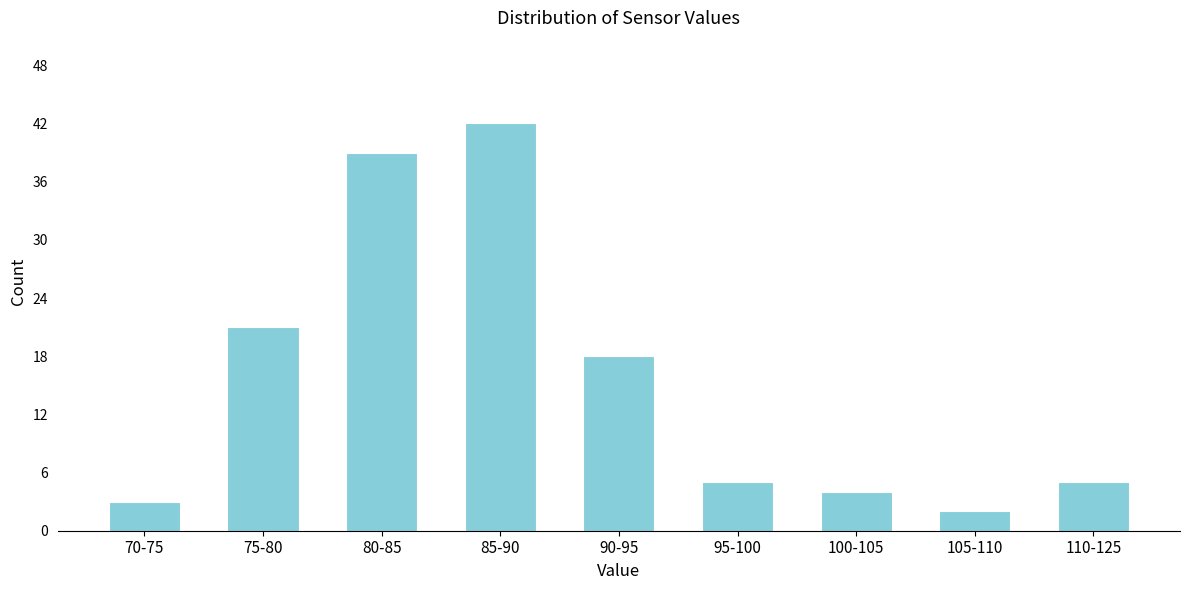

Reading left to right, what are all the values shown in this chart?

3	21	39	42	18	5	4	2	5